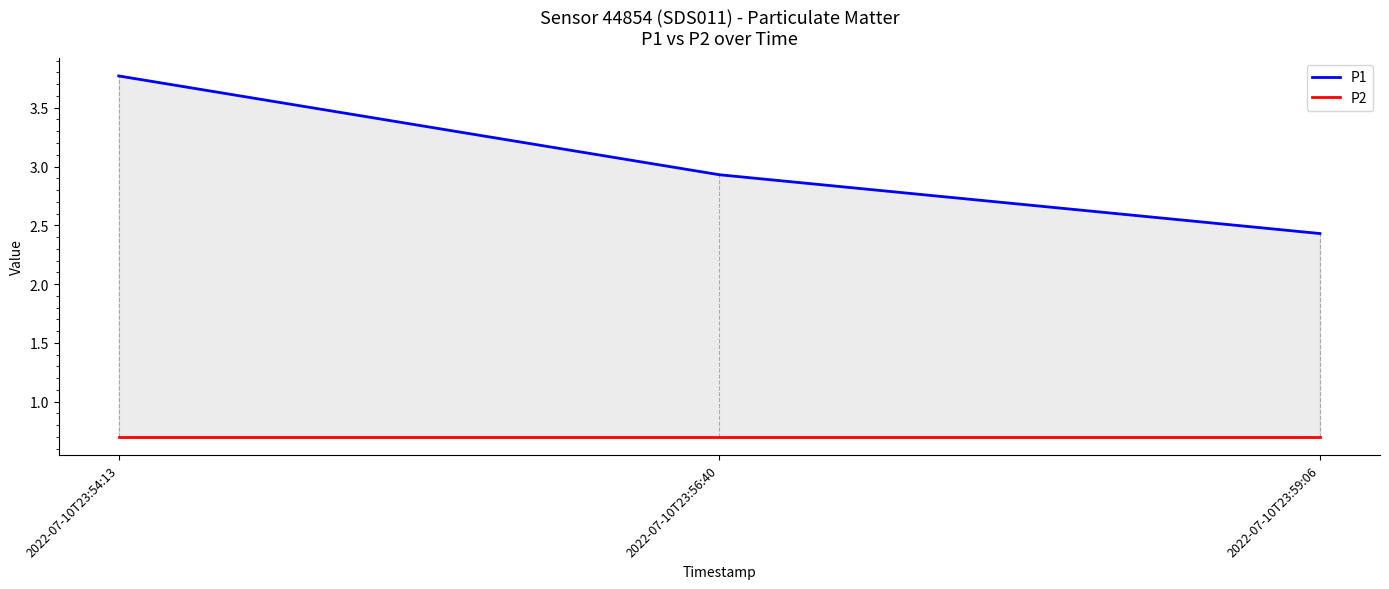

Which has a higher value, 2022-07-10T23:54:13 or 2022-07-10T23:59:06?

2022-07-10T23:54:13